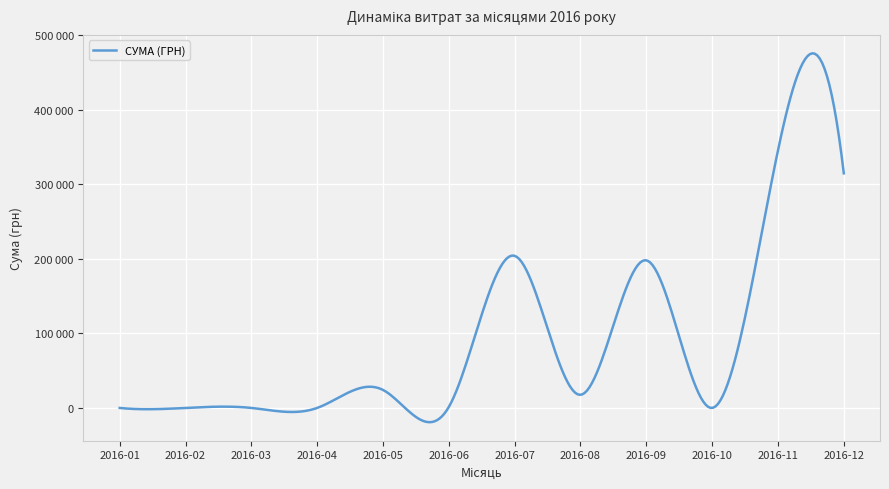

Does the chart display data point markers on the line(s)?

No